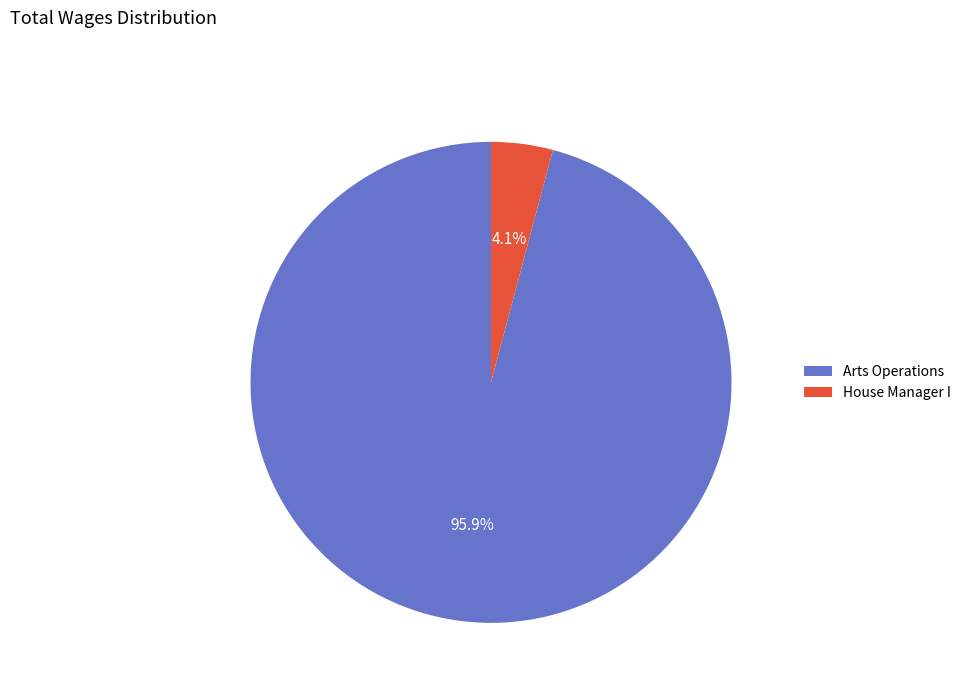

Is there a majority slice in this chart?

Yes